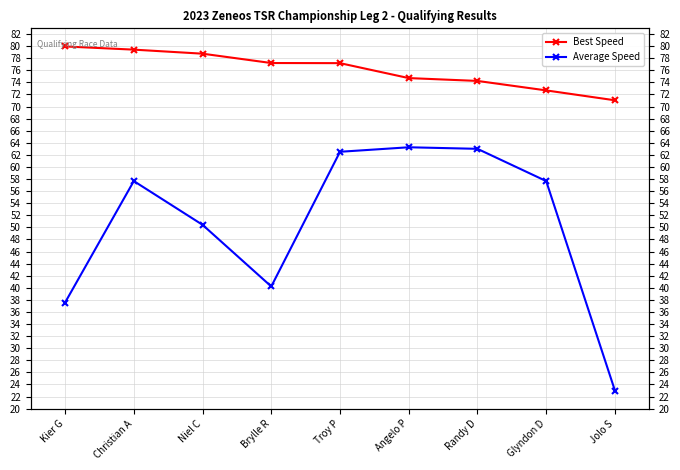

Which category has the lowest value across all series?

Jolo S